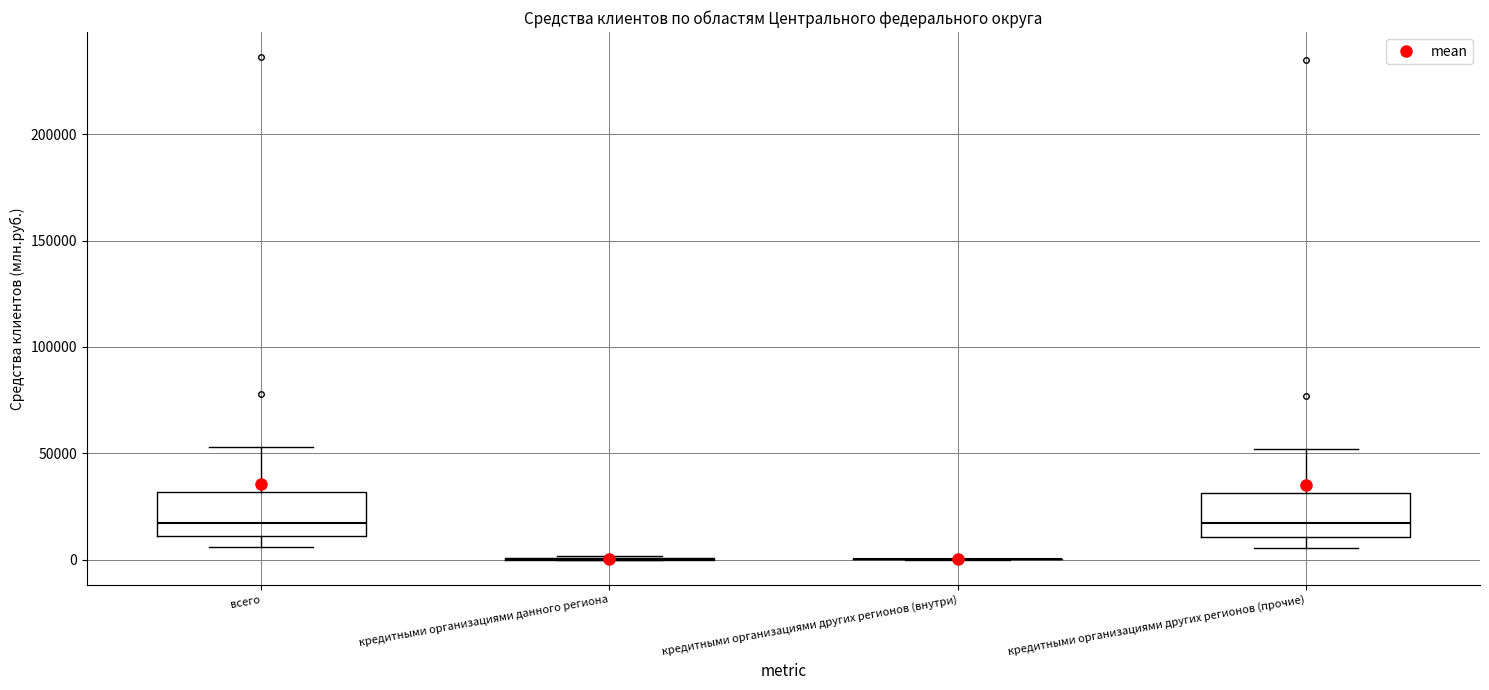

Reading left to right, read every box against the y-axis: the position of its median line, the range the box covers, and the ends of its whiskers. The values are not printed on the chart, so give them approximately, as read against the axis.

всего: median 15000, box 10000 to 30000, whiskers 5000 to 55000
кредитными организациями данного региона: box collapsed to a line at 0, whiskers 0 to 0
кредитными организациями других регионов (внутри): box collapsed to a line at 0, whiskers 0 to 0
кредитными организациями других регионов (прочие): median 15000, box 10000 to 30000, whiskers 5000 to 50000